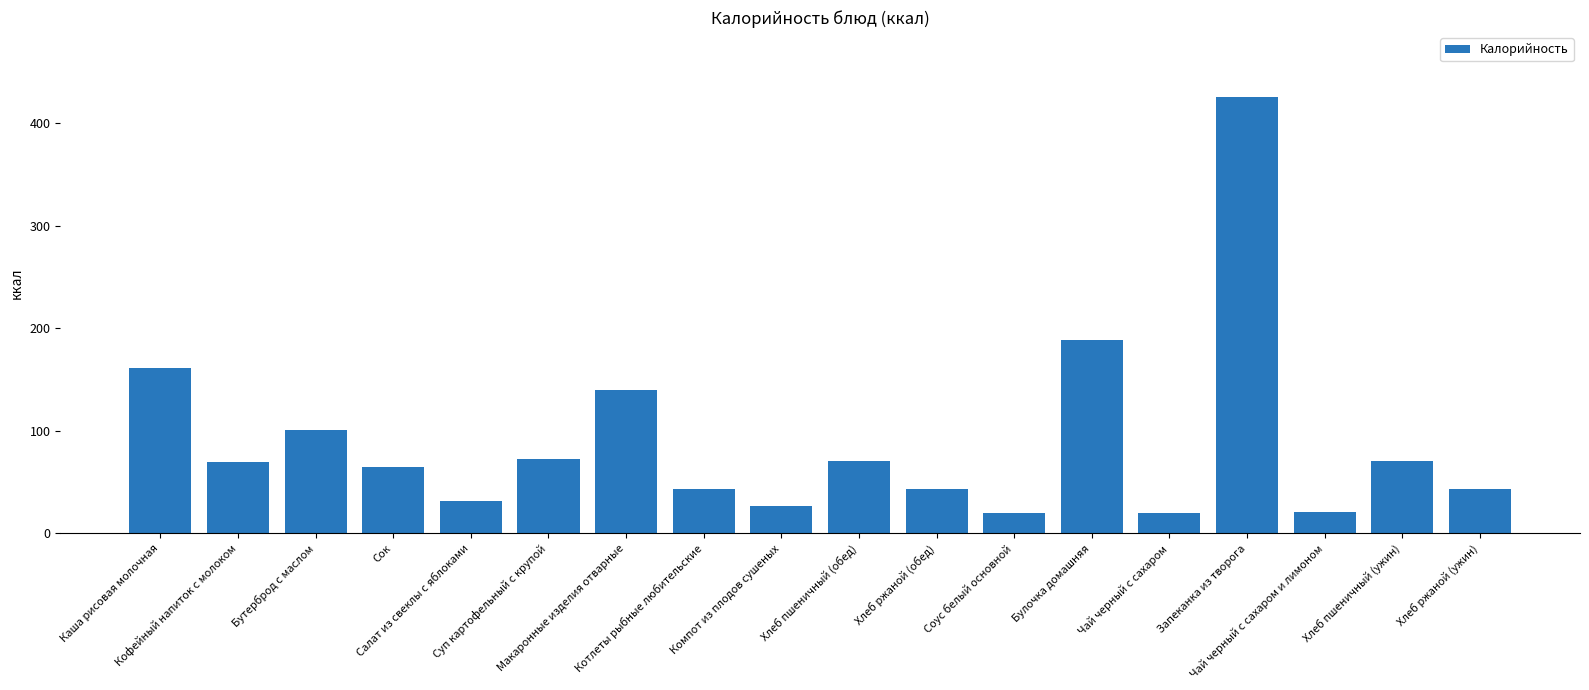

What is the difference between the maximum and minimum values?

405.2